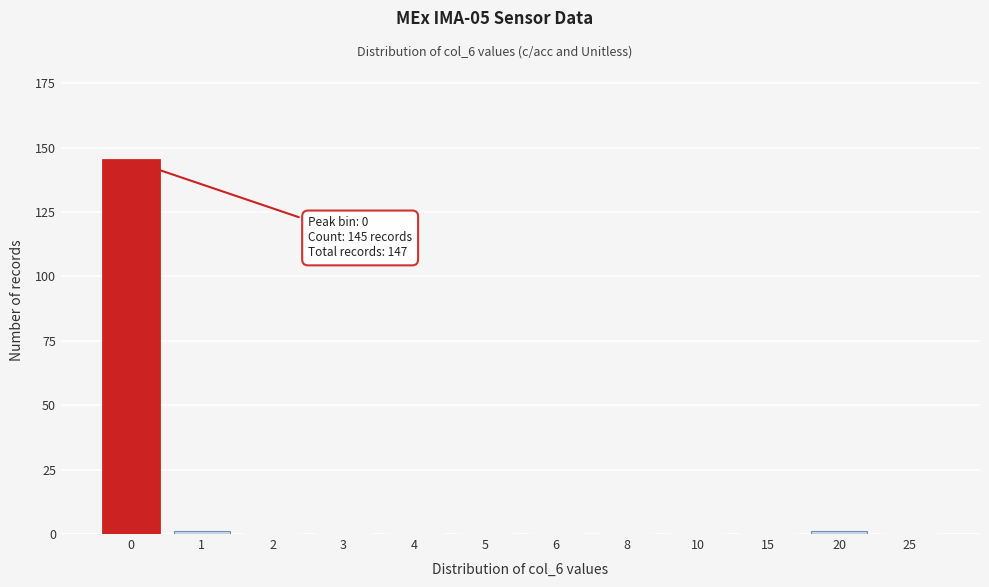

Reading left to right, list all the values displayed in this chart.

0=145	1=1	2=0	3=0	4=0	5=0	6=0	8=0	10=0	15=0	20=1	25=0